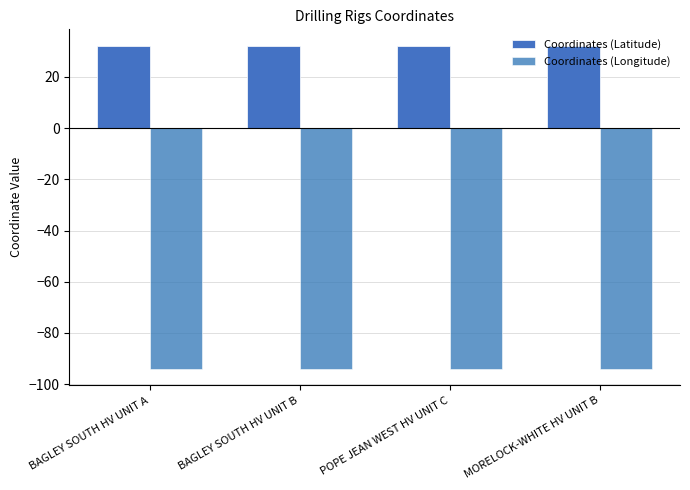

Reading left to right, extract all data points from this chart.

Coordinates (Latitude): 32.1	32.1	32.1	32.3
Coordinates (Longitude): -94.1	-94.1	-94.1	-94.1